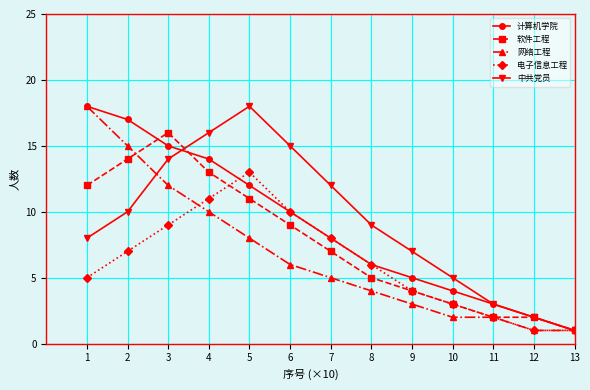

True or false: 计算机学院 has a value of 12 at 5.

True